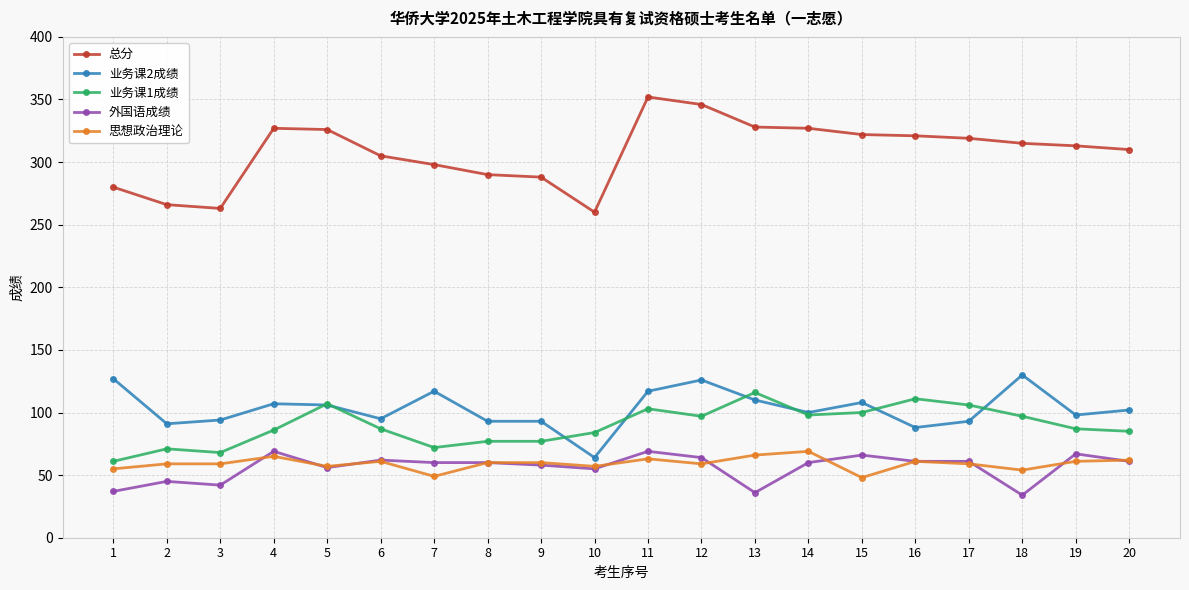

What is the value of the 总分 point at the 14th from the left?

327